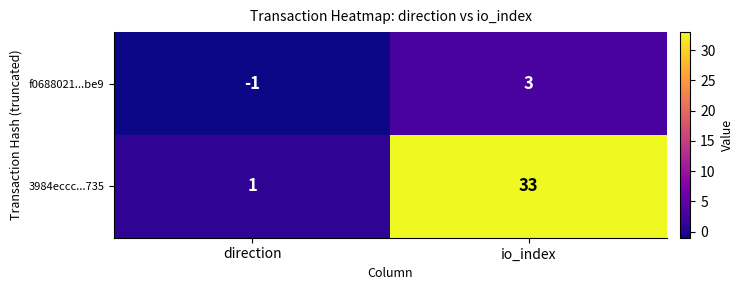

Where is f0688021...be9 nearest to the value 1?

direction